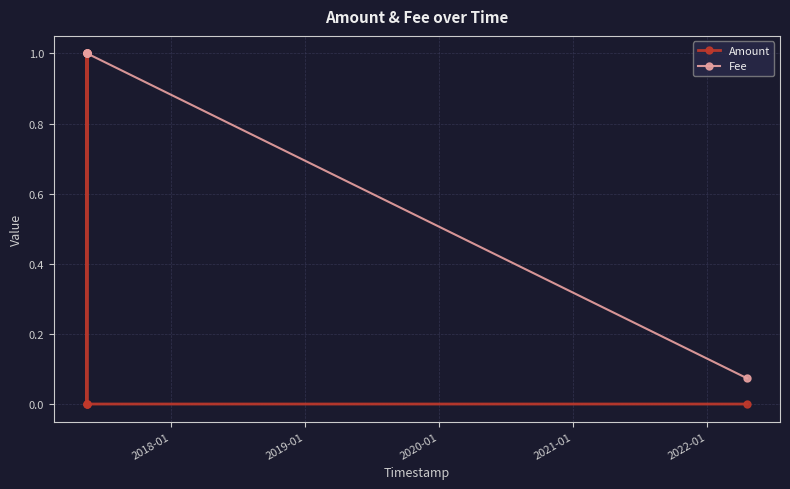

What is the maximum value for Fee?

1.0